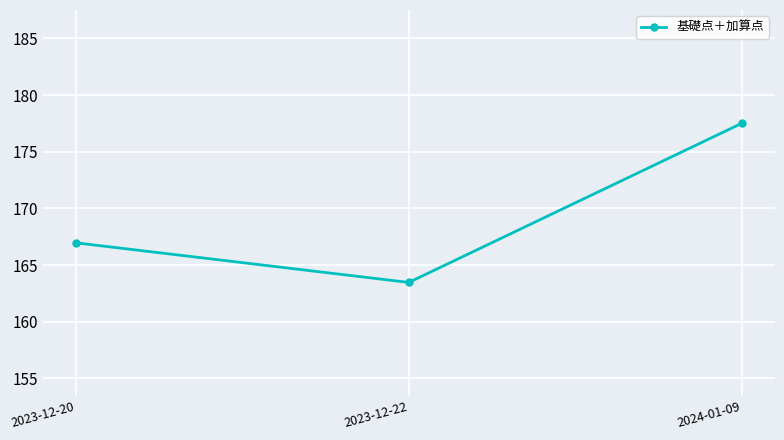

True or false: the data shows 89.4 at 2023-12-22.

False